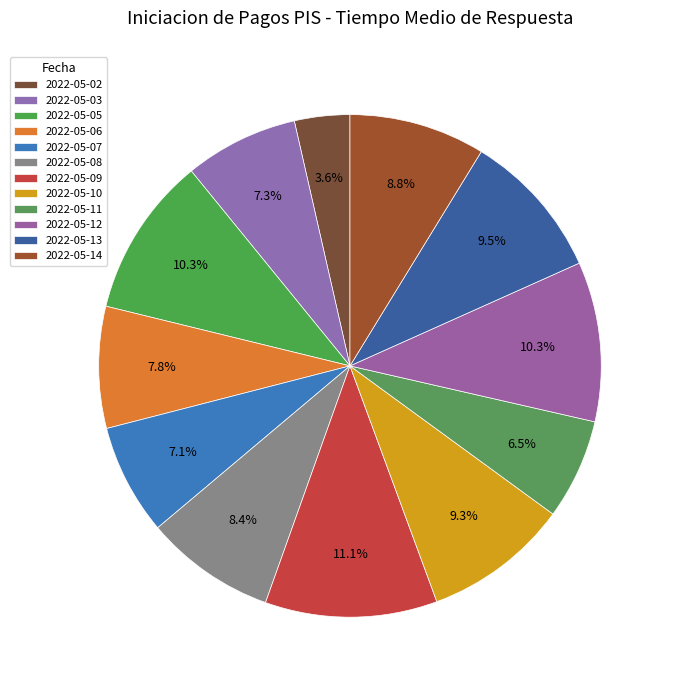

To the nearest percent, what is the difference between the largest and smallest slice percentages?

8%